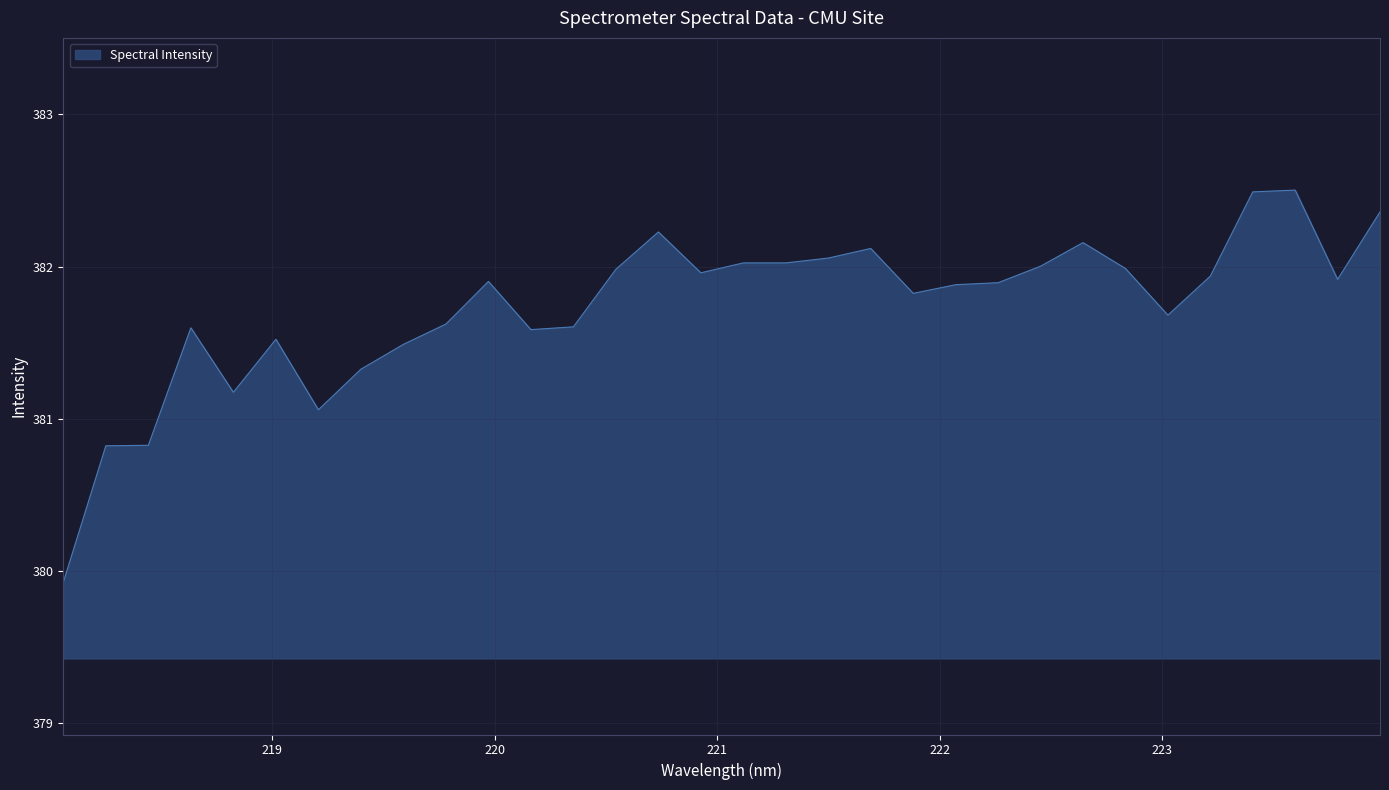

What is the difference between the maximum and minimum values?

2.6